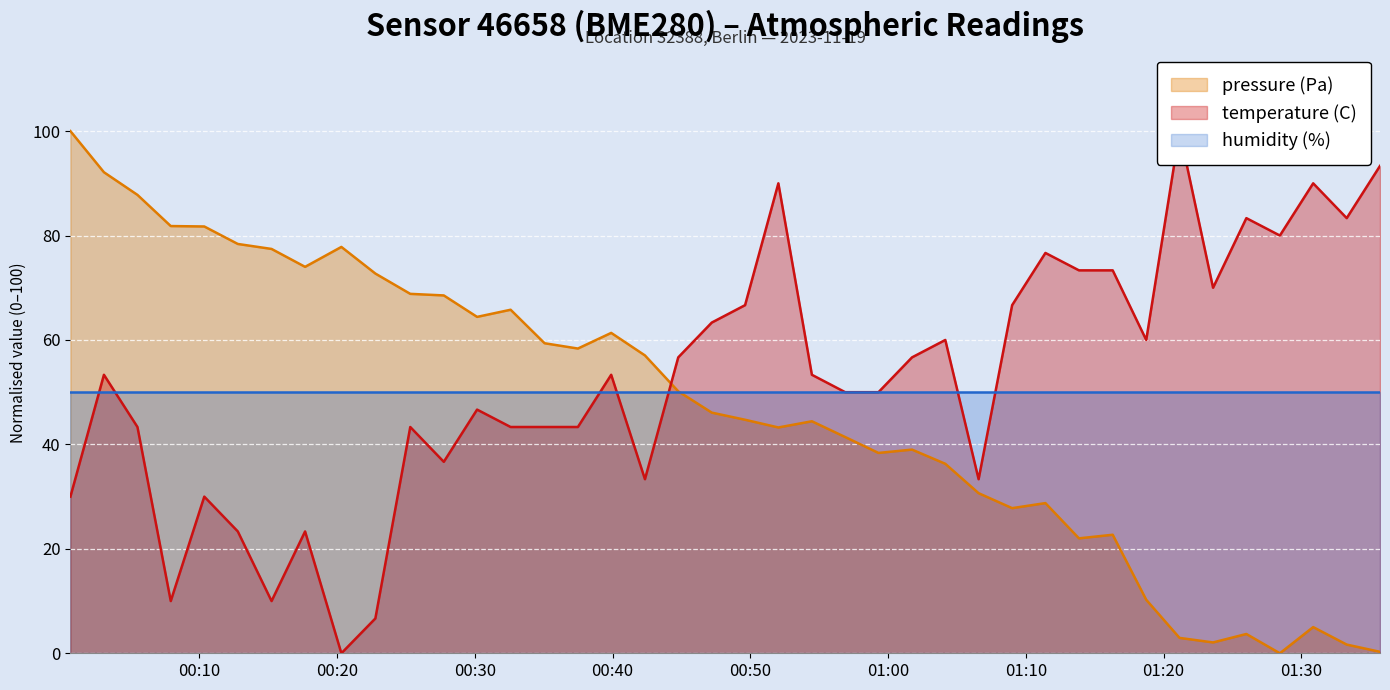

Which category has the lowest value in the temperature (C) series?

2023-11-19T00:20:19